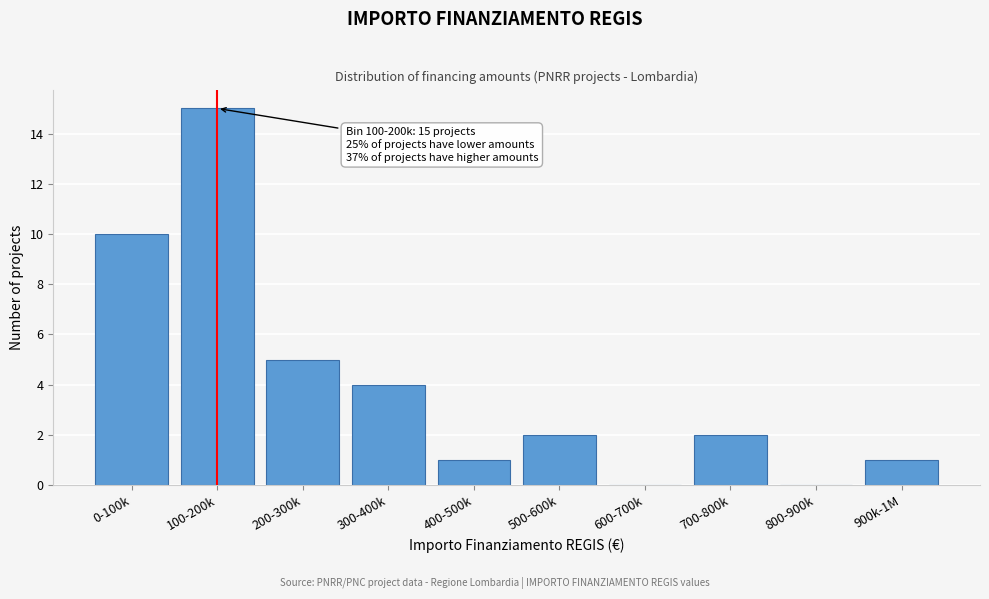

Reading right to left, transcribe all the data shown in this chart.

900k-1M=1	800-900k=0	700-800k=2	600-700k=0	500-600k=2	400-500k=1	300-400k=4	200-300k=5	100-200k=15	0-100k=10